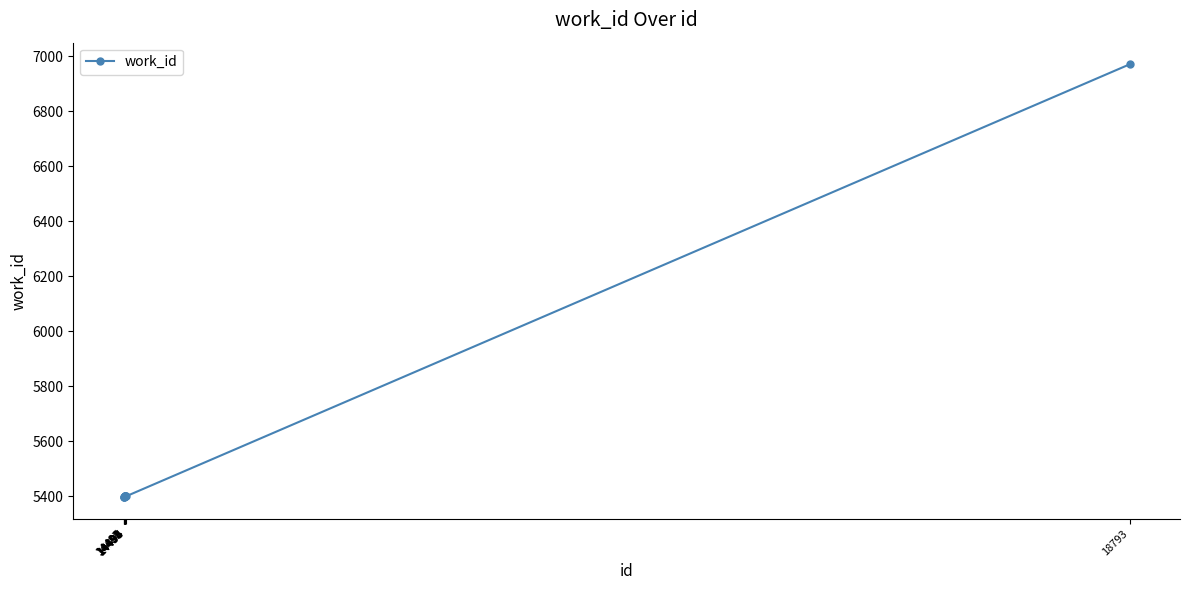

What is the difference between the maximum and minimum values?

1574